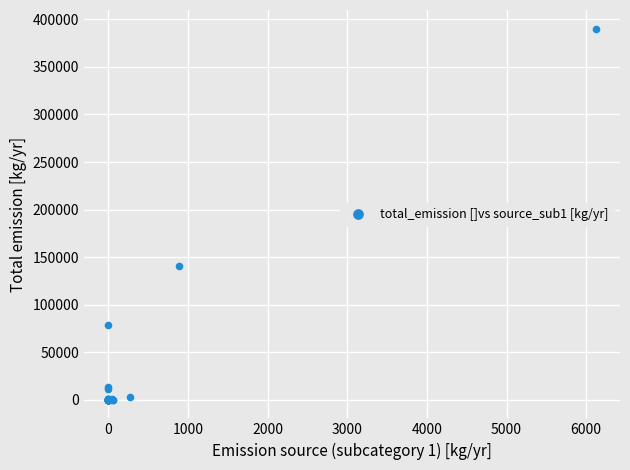

What Y value in the scatter plot is closest to 195153?

140395.4